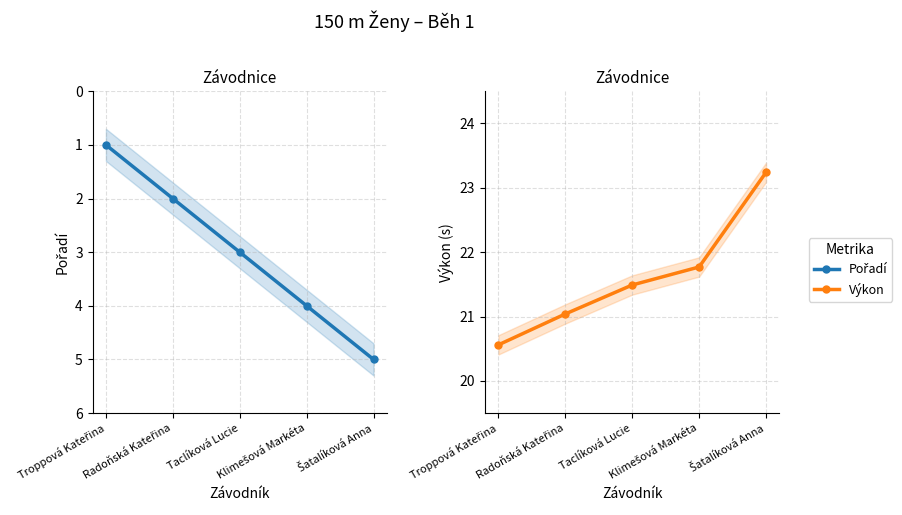

Rank the series at Radoňská Kateřina from highest to lowest value.

Výkon, Pořadí